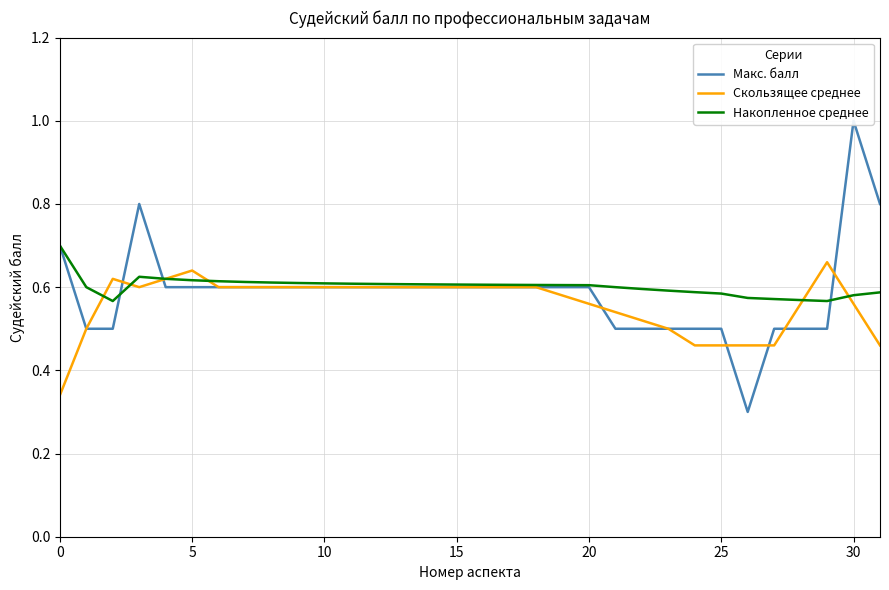

True or false: Скользящее среднее and Накопленное среднее intersect in this chart.

True